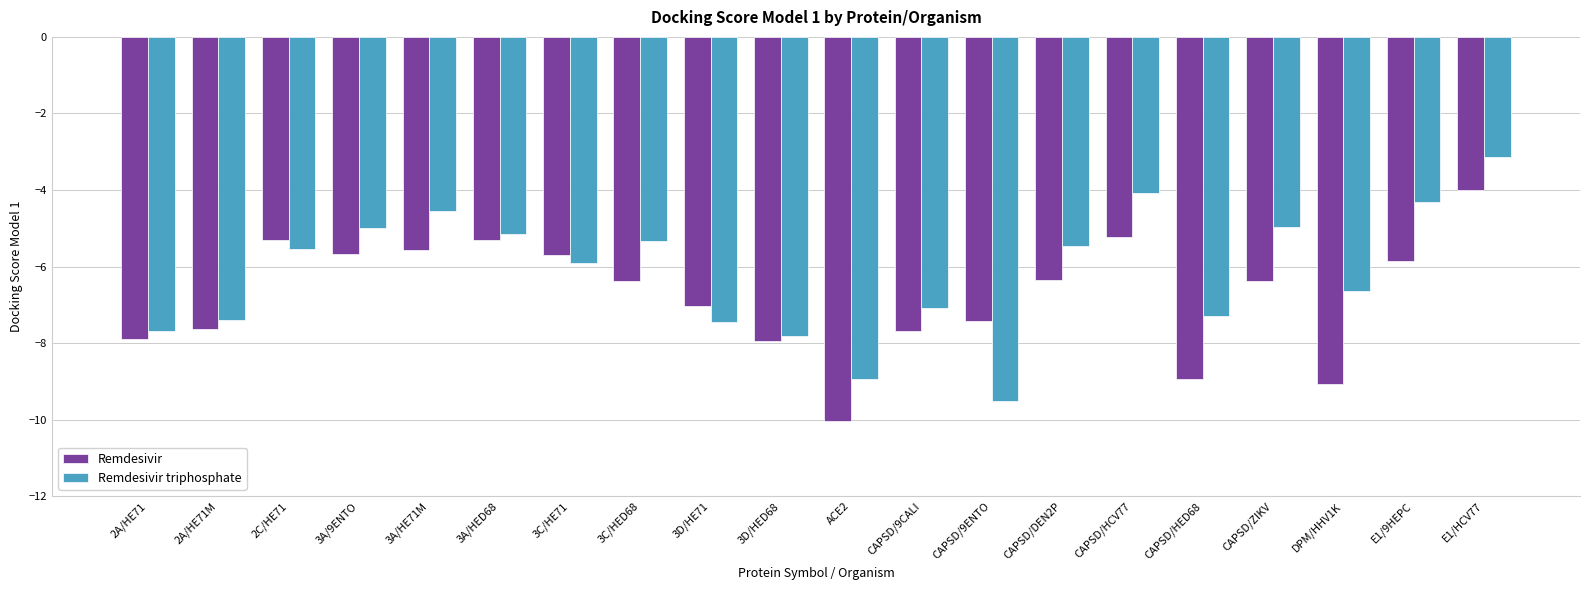

The Remdesivir triphosphate series shows -9.5 at CAPSD/9ENTO. True or false?

True